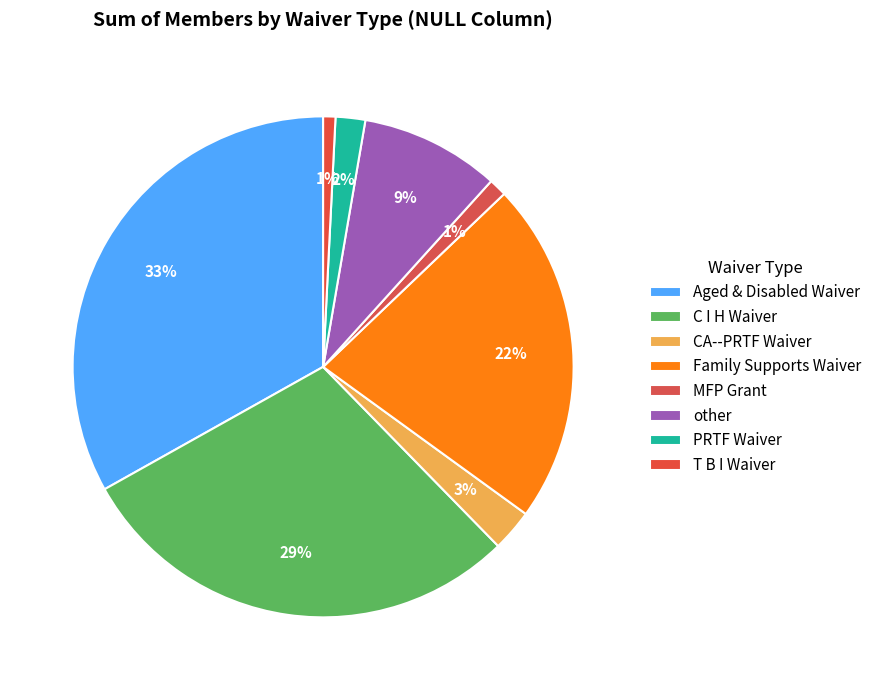

To the nearest percent, what is the difference between the other and MFP Grant slice percentages?

8%